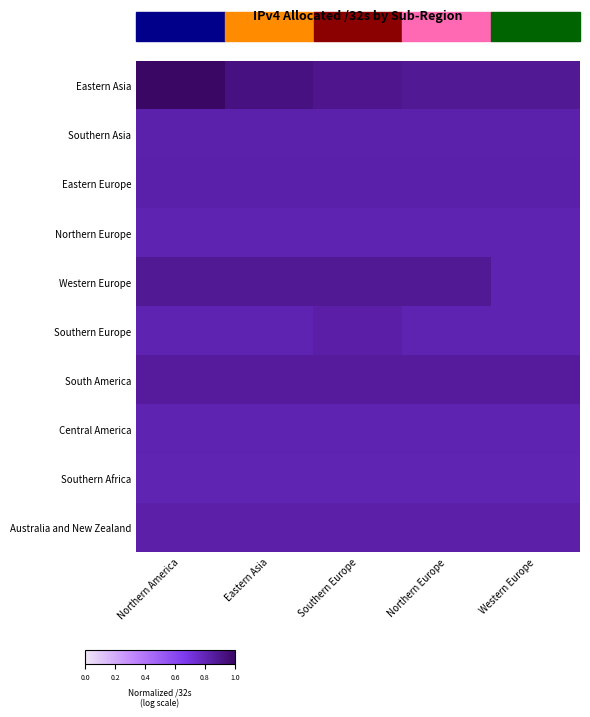

What is the total value across all series at Western Europe?

8.3